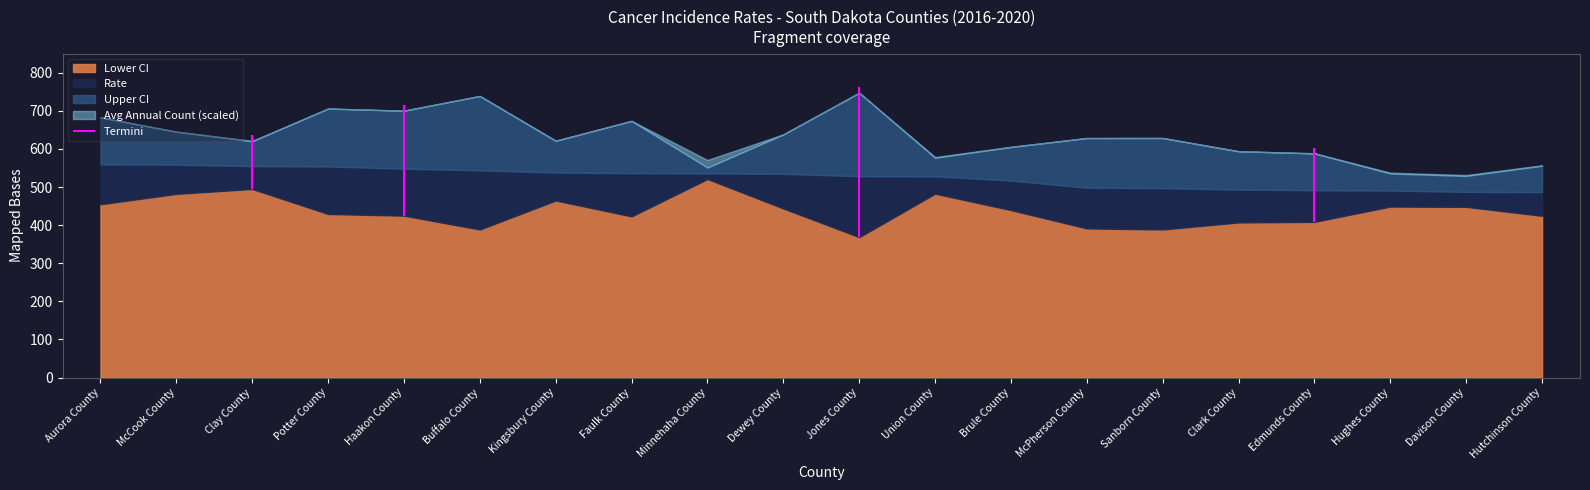

Does the chart have visible grid lines?

No